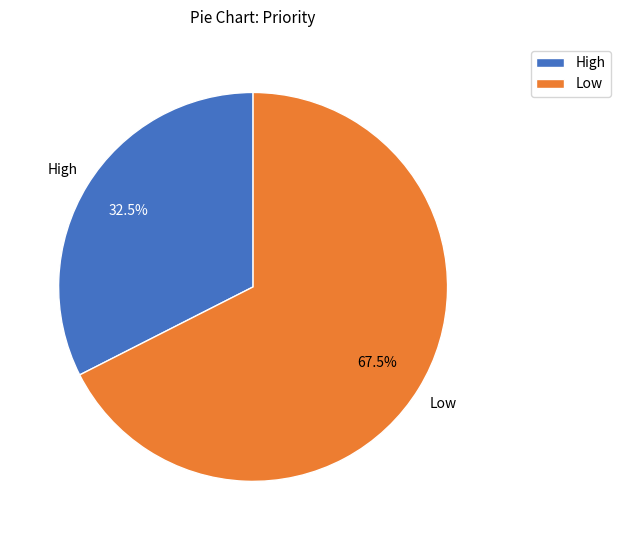

Does Low account for over 50% of the chart?

Yes